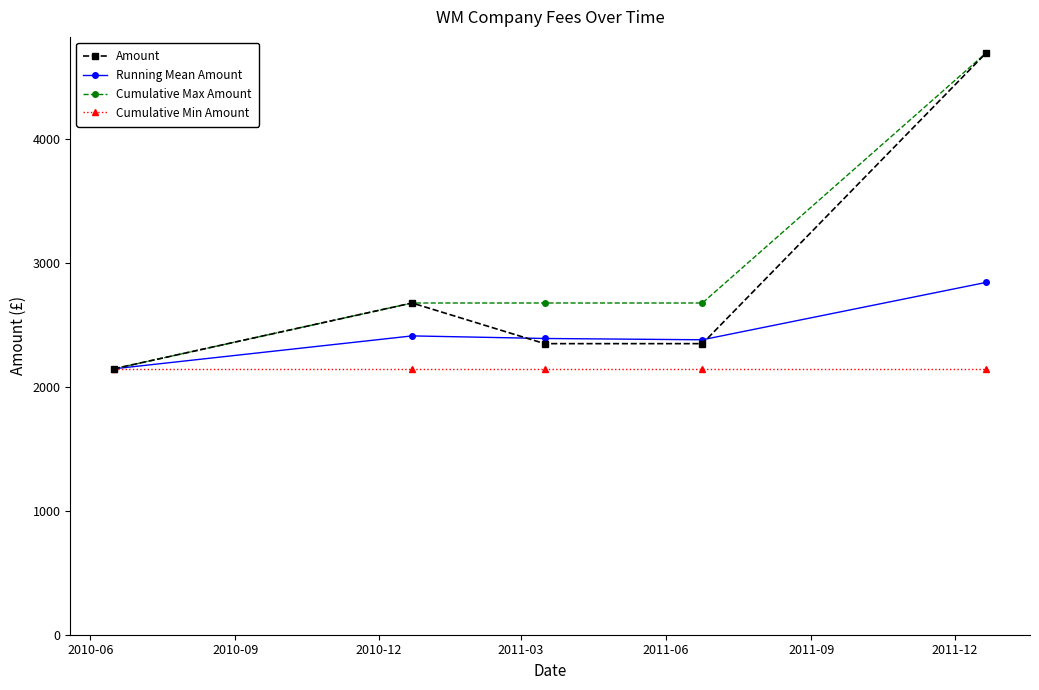

List the series in order of their overall mean, highest first.

Cumulative Max Amount, Amount, Running Mean Amount, Cumulative Min Amount